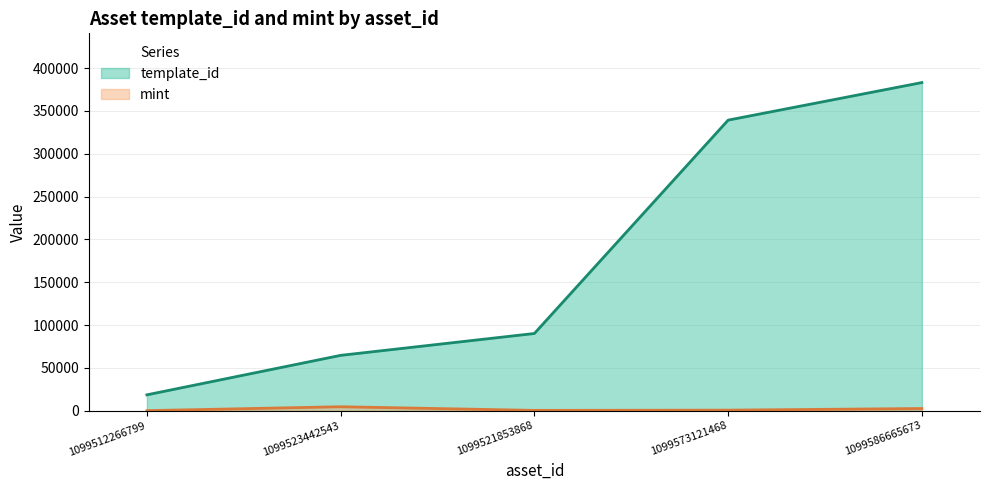

True or false: template_id and mint cross at least once.

False